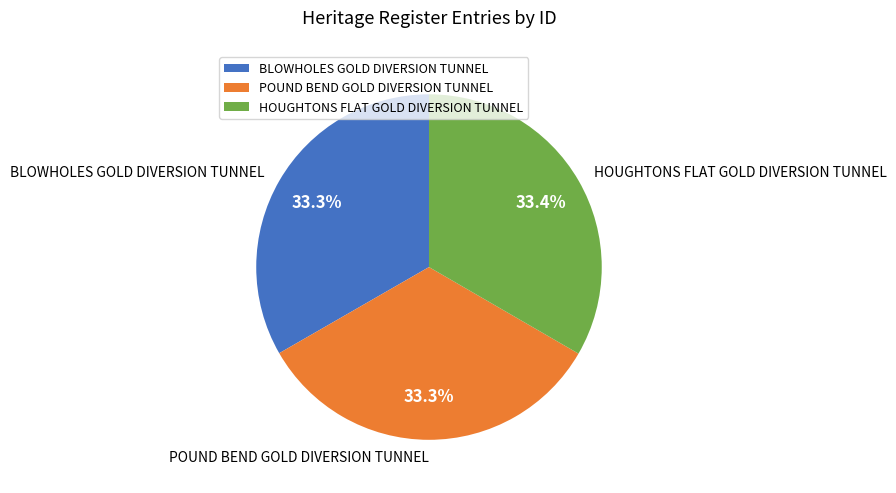

Combined, do POUND BEND GOLD DIVERSION TUNNEL and HOUGHTONS FLAT GOLD DIVERSION TUNNEL account for over 50%?

Yes